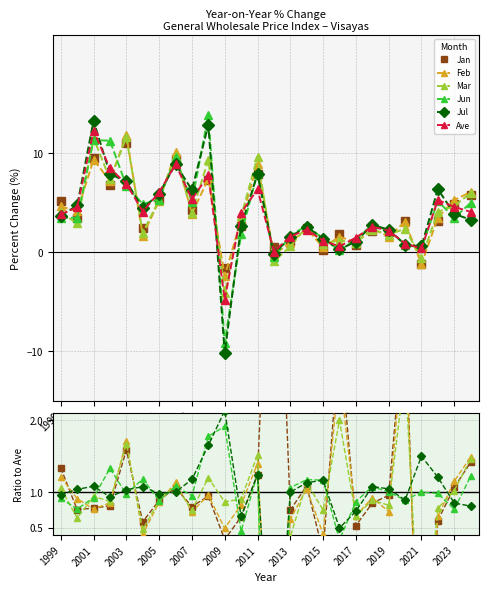

What position from the left is 2003?

5